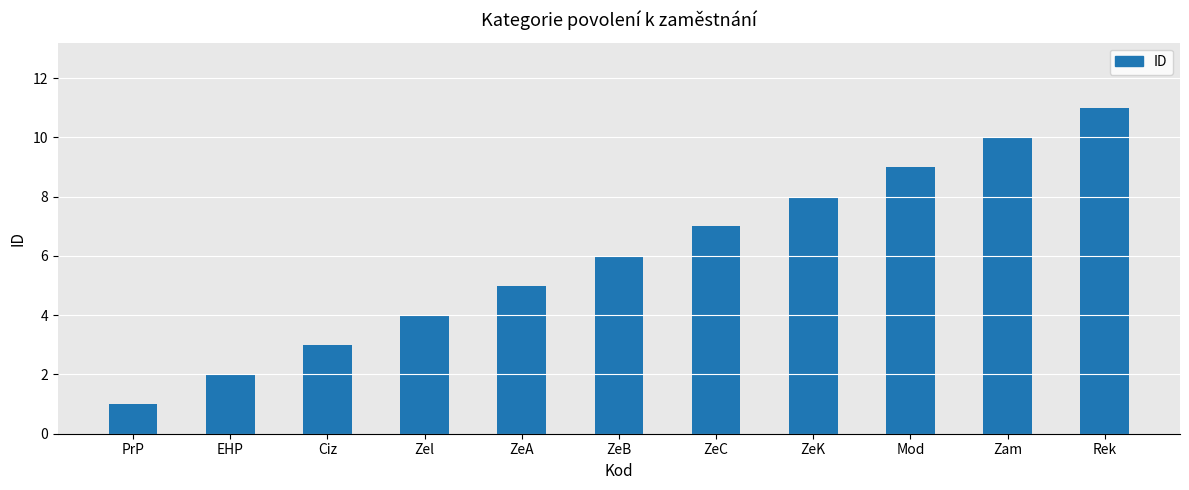

What is the value of the 2nd bar from the left?

2